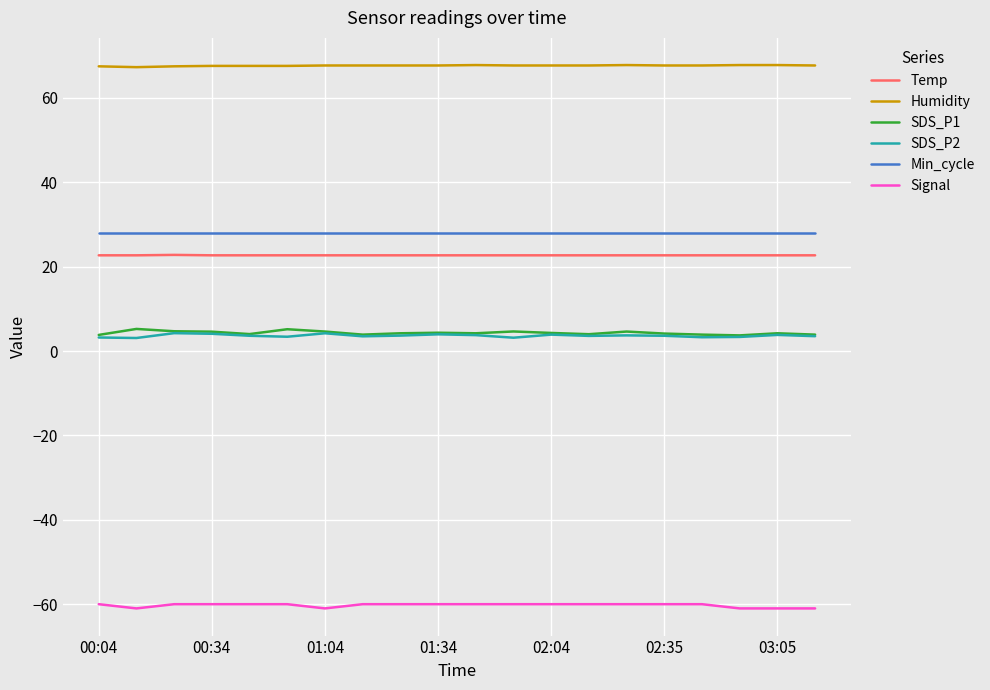

What is the lowest value of the Temp series?

22.7